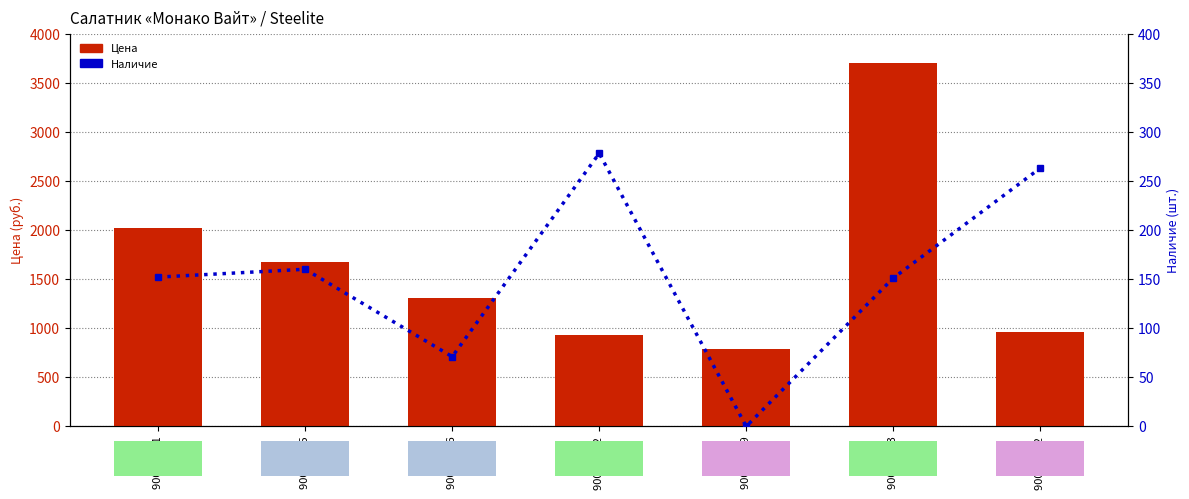

Reading left to right, what are all the values shown in this chart?

Цена: 9001 C621=2017	9001 C095=1674	9001 C096=1303	9001 C622=929	9001 C489=783	9001 C623=3699	9001 C242=962
Наличие: 9001 C621=152	9001 C095=160	9001 C096=71	9001 C622=278	9001 C489=0	9001 C623=151	9001 C242=263